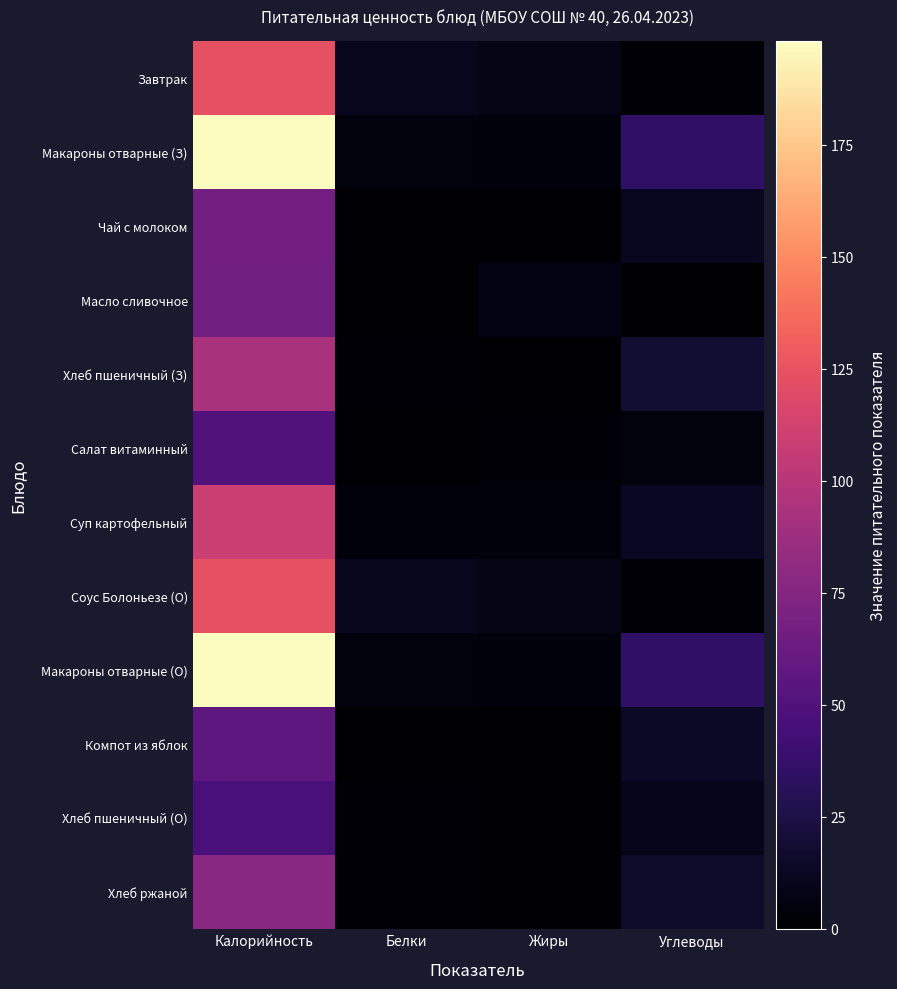

What is the spread (max minus min) of values at Калорийность?

151